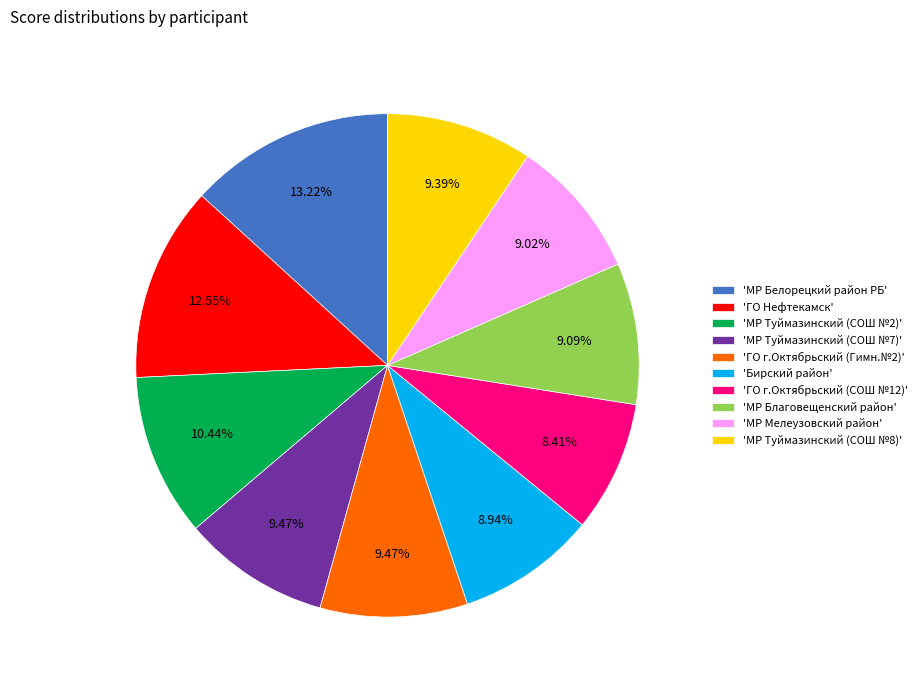

Count the number of slices in the pie.

10